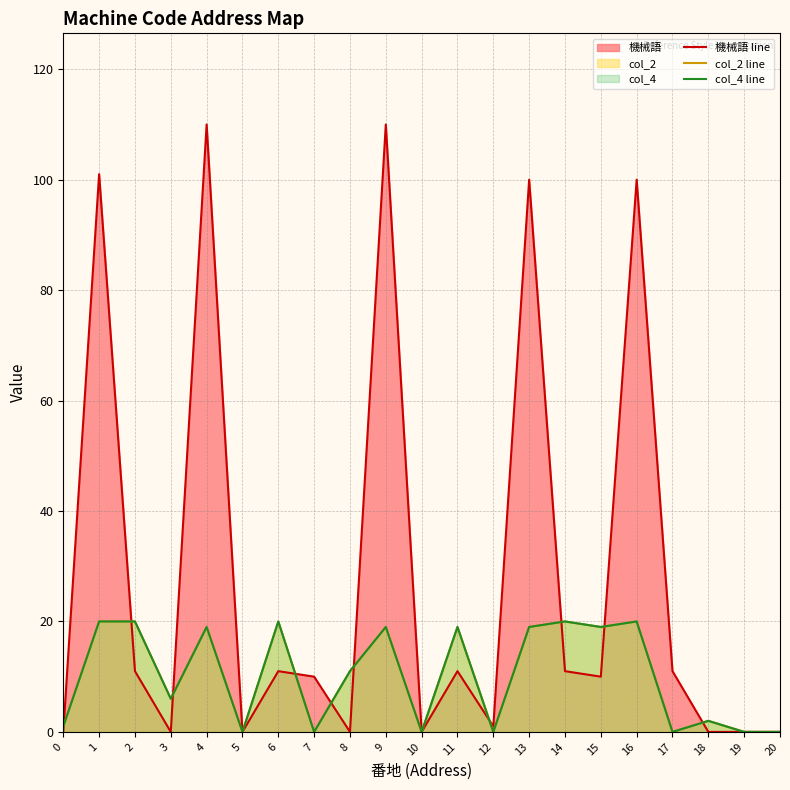

At 19, list the series in order from largest to smallest.

機械語 line, col_2 line, col_4 line